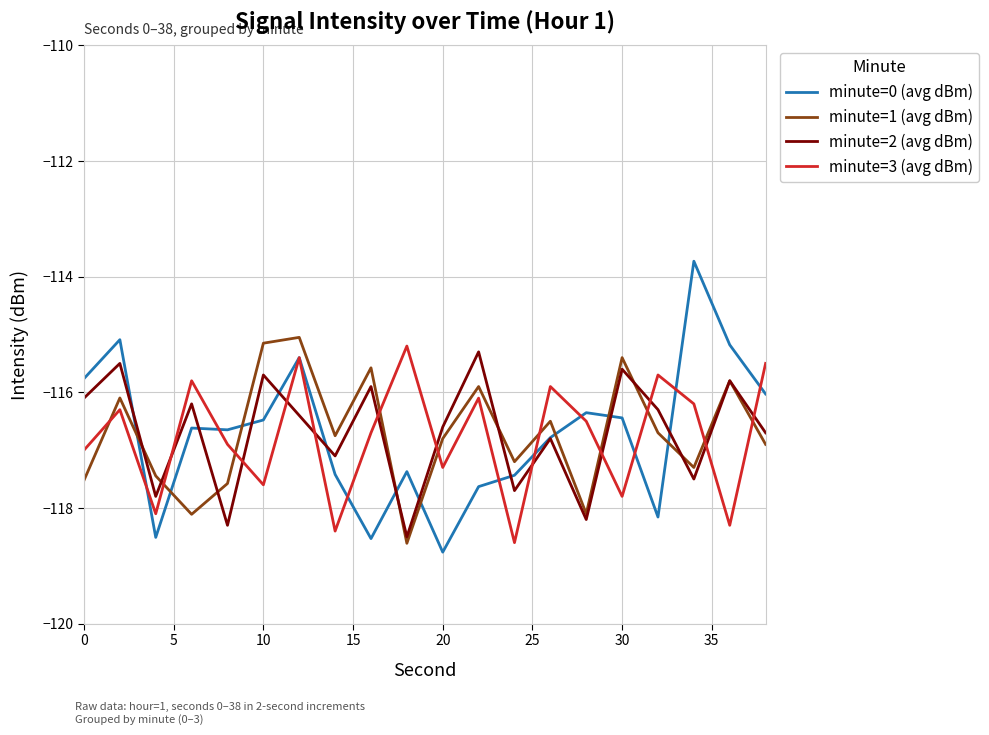

True or false: minute=0 (avg dBm) has more than 0 points higher than both neighbors.

True